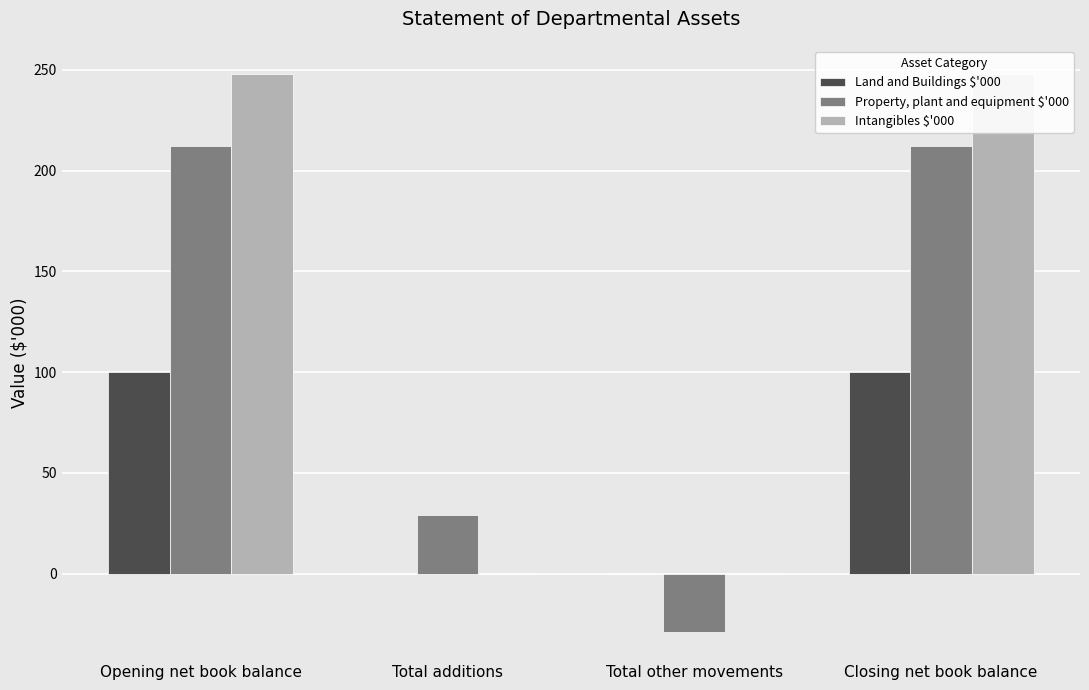

Reading left to right, list all the values displayed in this chart.

Land and Buildings $'000: Opening net book balance=100	Total additions=0	Total other movements=0	Closing net book balance=100
Property, plant and equipment $'000: Opening net book balance=212	Total additions=29	Total other movements=-29	Closing net book balance=212
Intangibles $'000: Opening net book balance=248	Total additions=0	Total other movements=0	Closing net book balance=248